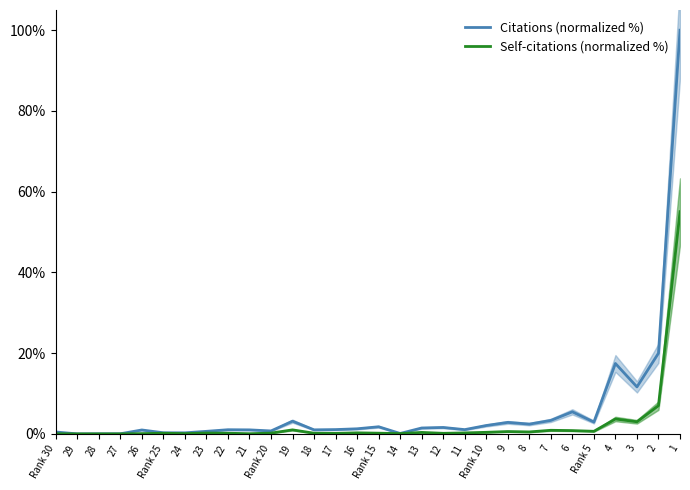

List the labels in order of Citations (normalized %) value, largest first.

1, 2, 4, 3, 6, 7, 19, Rank 5, 9, 8, Rank 10, Rank 15, 12, 13, 16, 17, 11, 22, 18, 21, 26, Rank 20, 23, Rank 30, Rank 25, 24, 14, 27, 28, 29